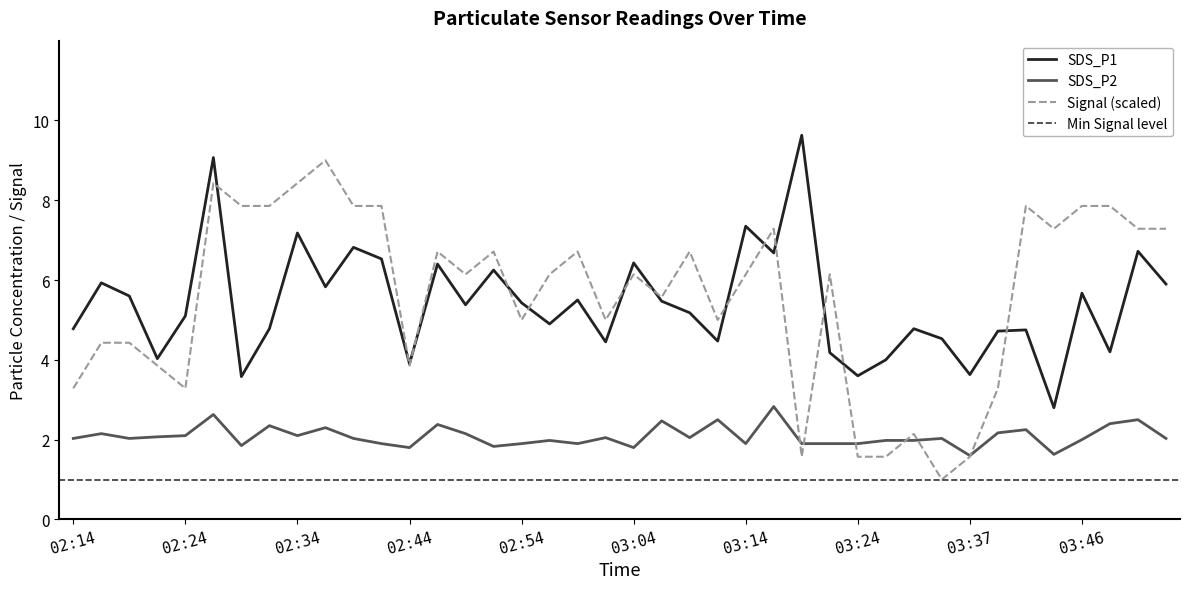

Where does the SDS_P1 series first go above 5?

02:16